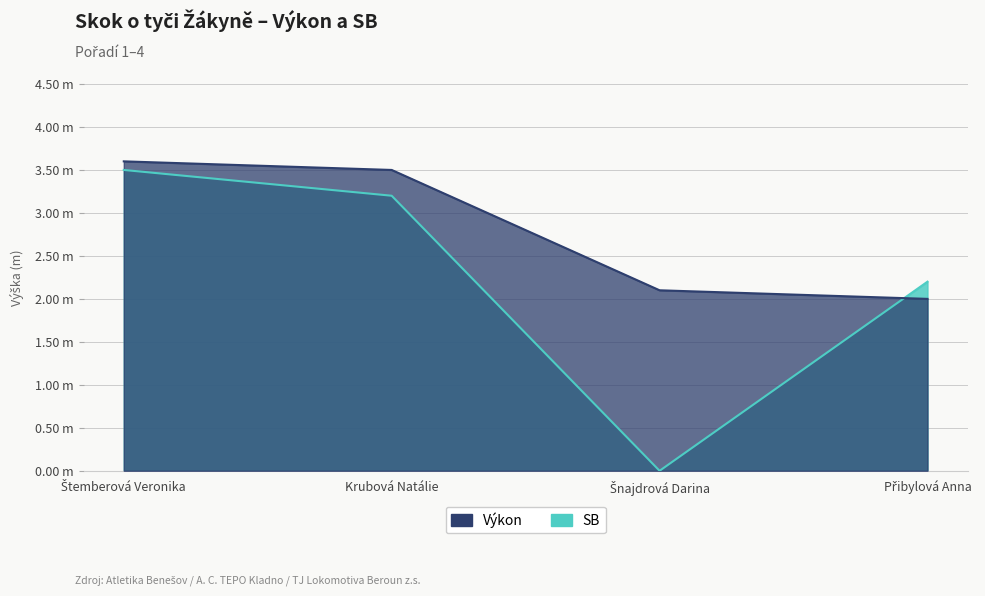

Reading left to right, transcribe all the data shown in this chart.

Výkon: Štemberová Veronika=3.6	Krubová Natálie=3.5	Šnajdrová Darina=2.1	Přibylová Anna=2.0
SB: Štemberová Veronika=3.5	Krubová Natálie=3.2	Šnajdrová Darina=0.0	Přibylová Anna=2.2